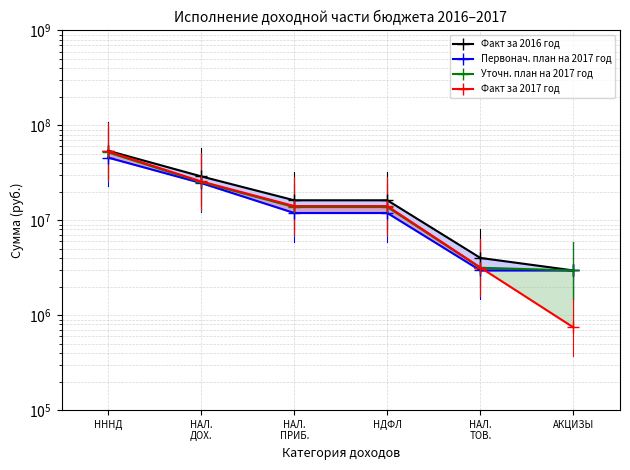

What is the label of the 2nd point from the left?

НАЛ.
ДОХ.